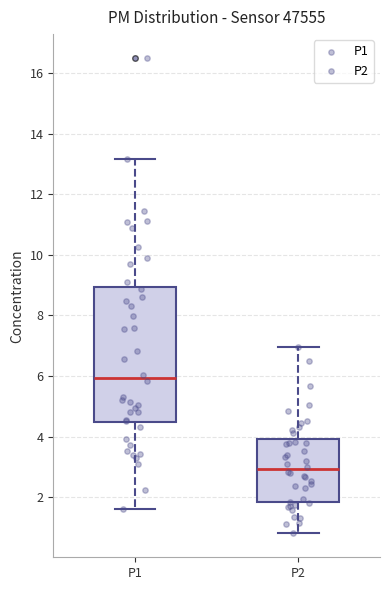

Which box has the highest median line?

P1